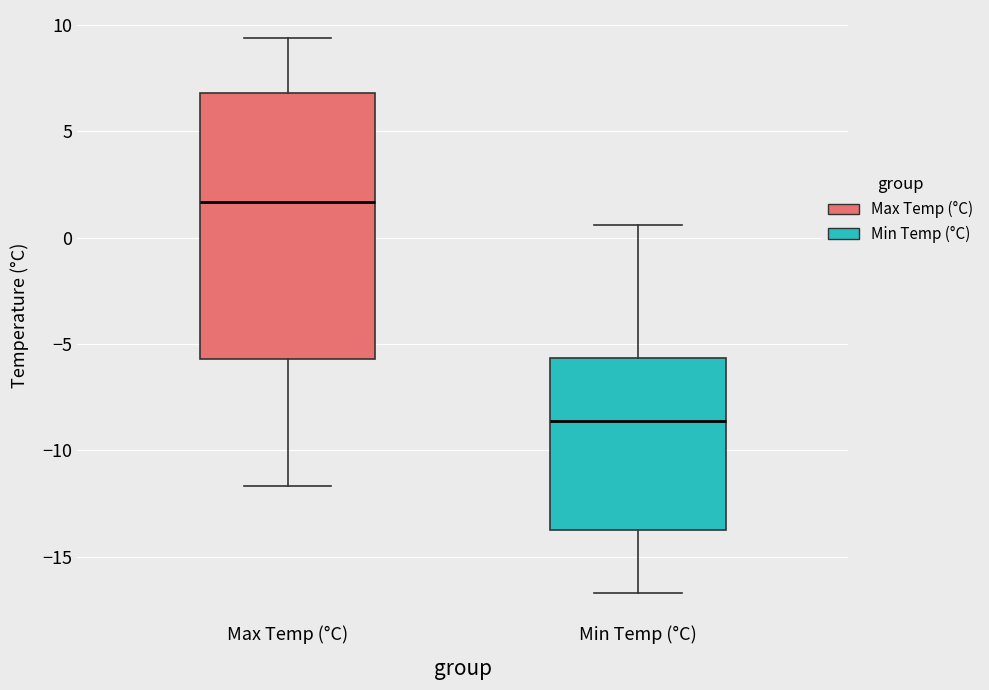

Where is the upper edge of the box for Max Temp (°C) on the y-axis? The values are not printed on the chart, so give them approximately, as read against the axis.

7.0